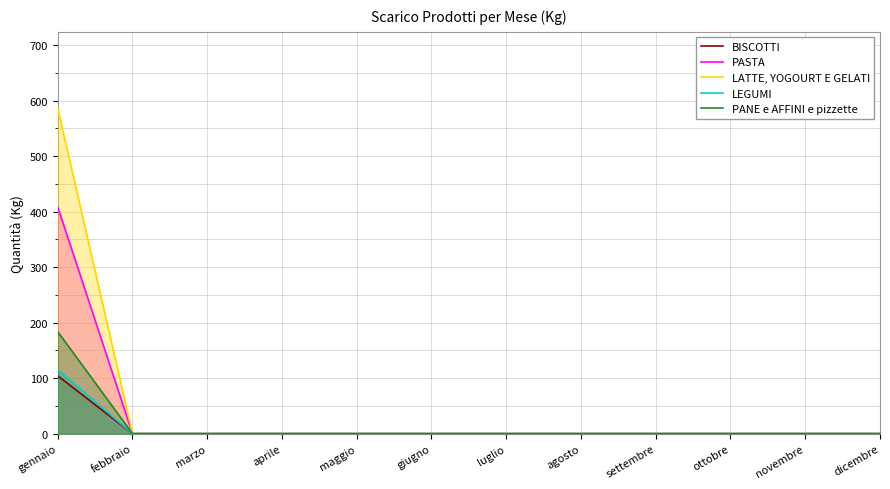

Between aprile and settembre, which series saw the biggest shift?

BISCOTTI